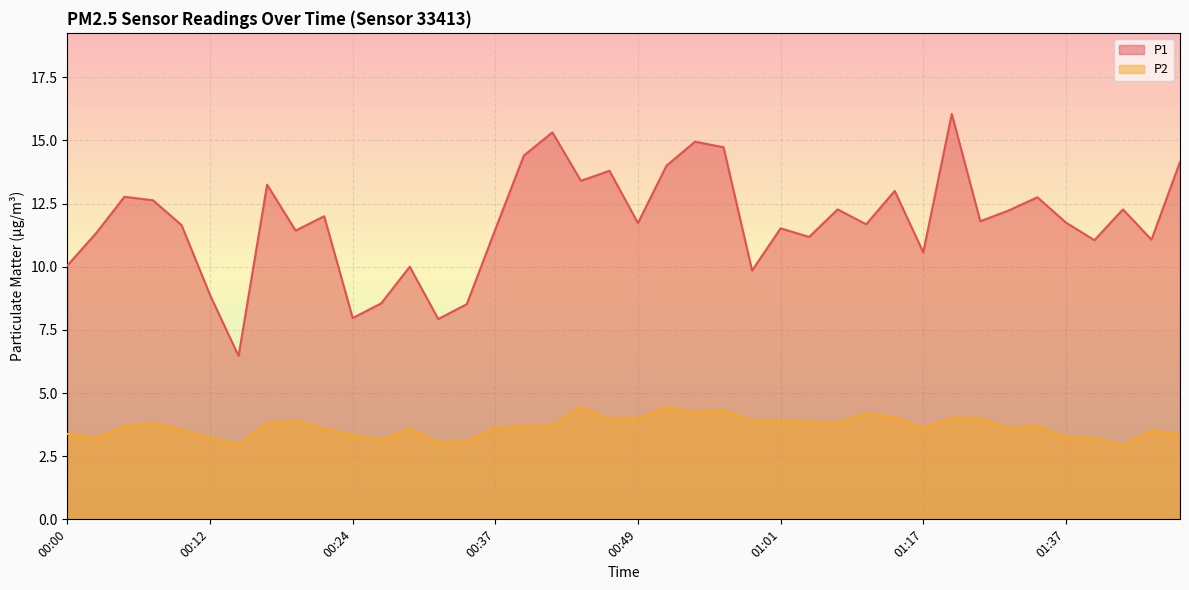

What is the sum of all P2 values?

146.4